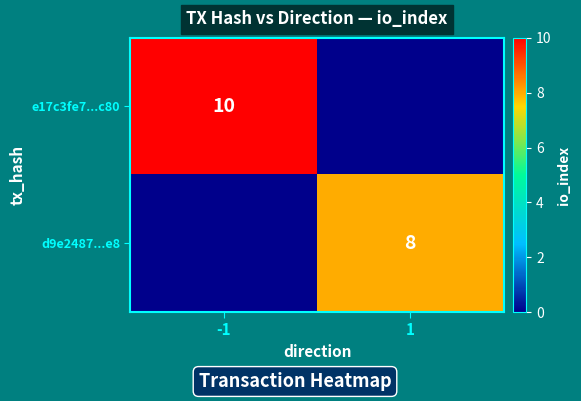

Is it true that e17c3fe7...c80 equals 2 at -1?

False